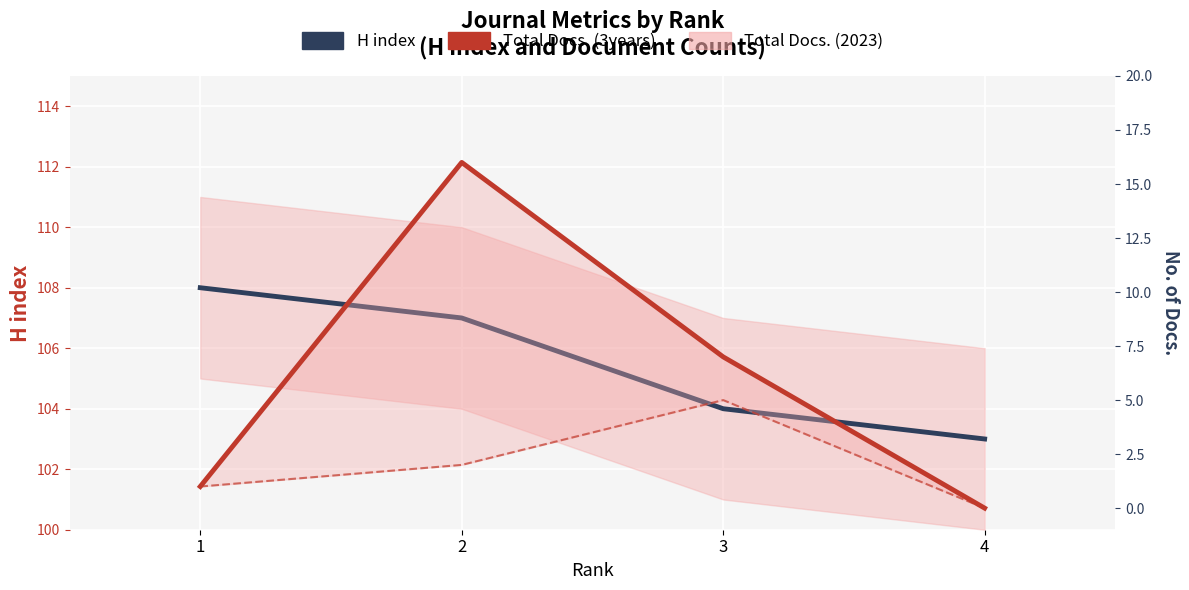

True or false: Total Docs. (3years) has a value of 0 at 4.

True